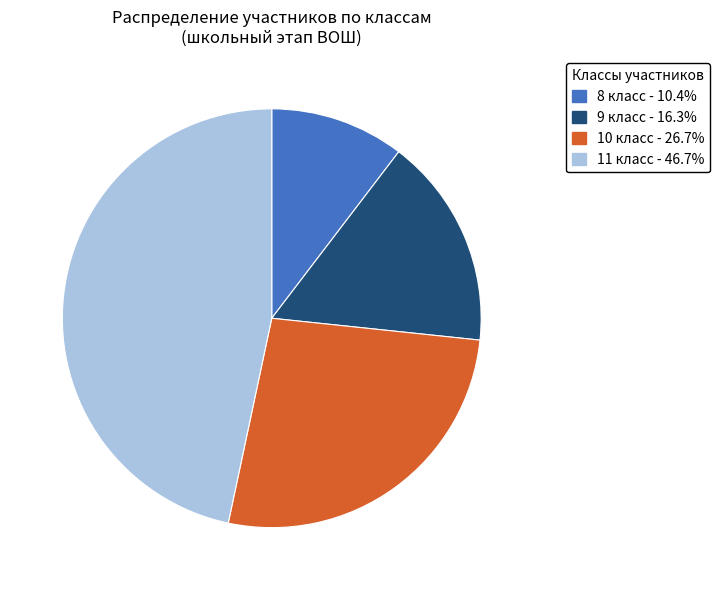

Rank the categories by value from highest to lowest.

11 класс, 10 класс, 9 класс, 8 класс